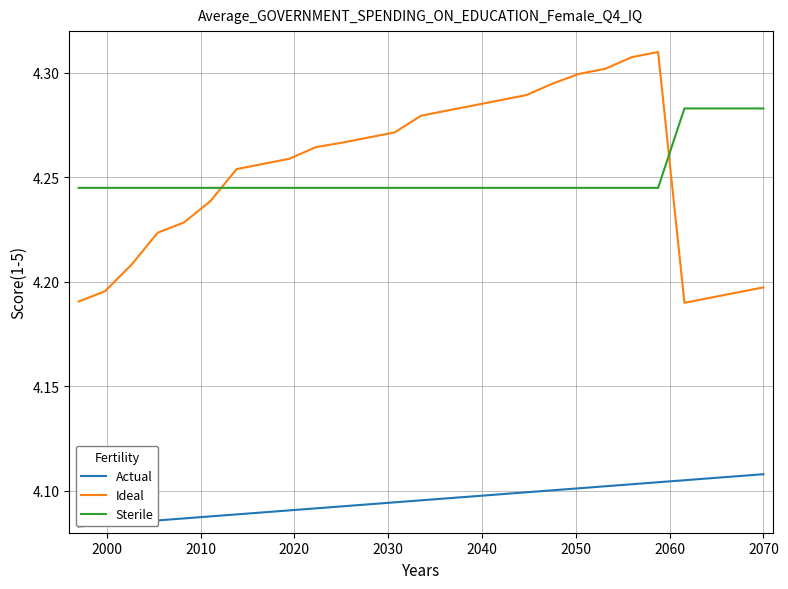

How many times do Sterile and Ideal cross each other?

2